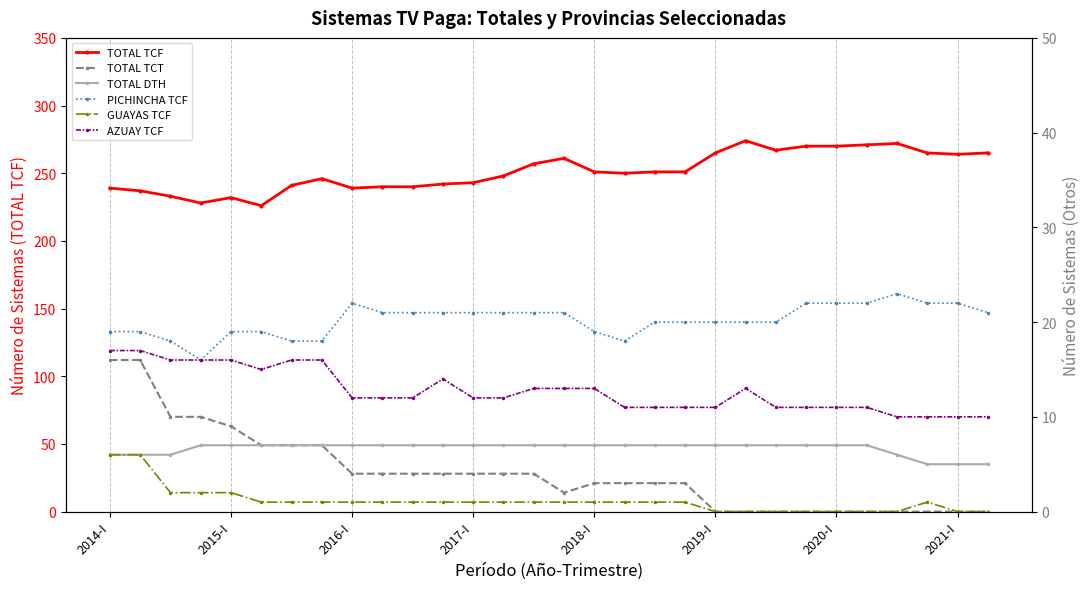

What are all the series names shown in the legend?

TOTAL TCF, TOTAL TCT, TOTAL DTH, PICHINCHA TCF, GUAYAS TCF, AZUAY TCF